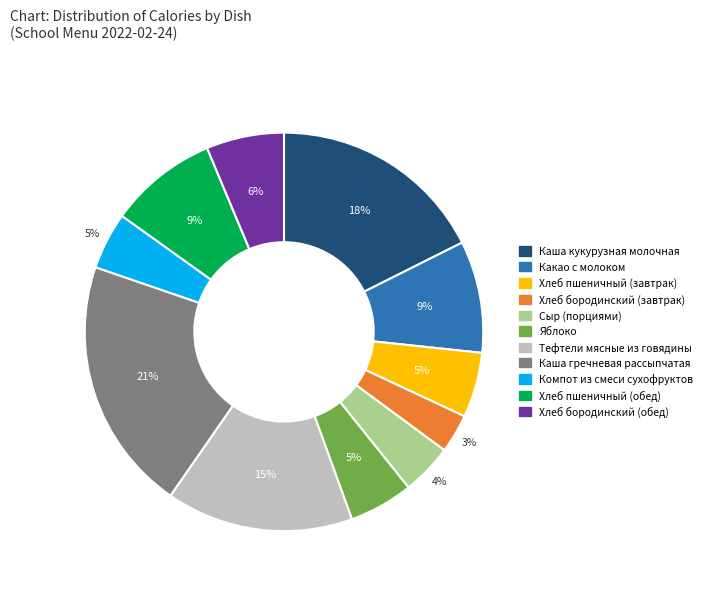

Count the number of slices in the pie.

11